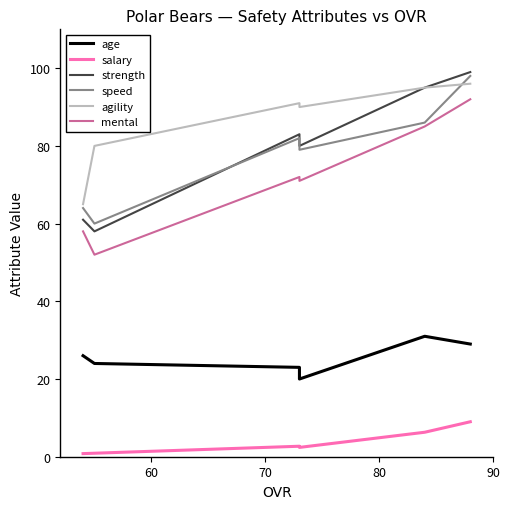

Between 90 and 80, which is larger?

90